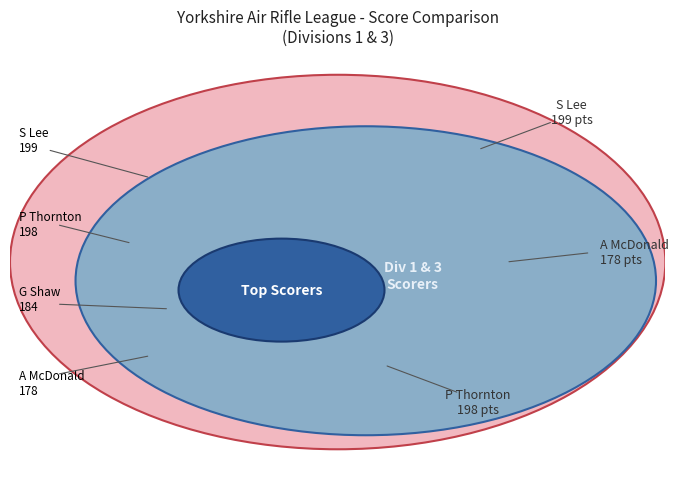

Does any single category account for the majority?

No